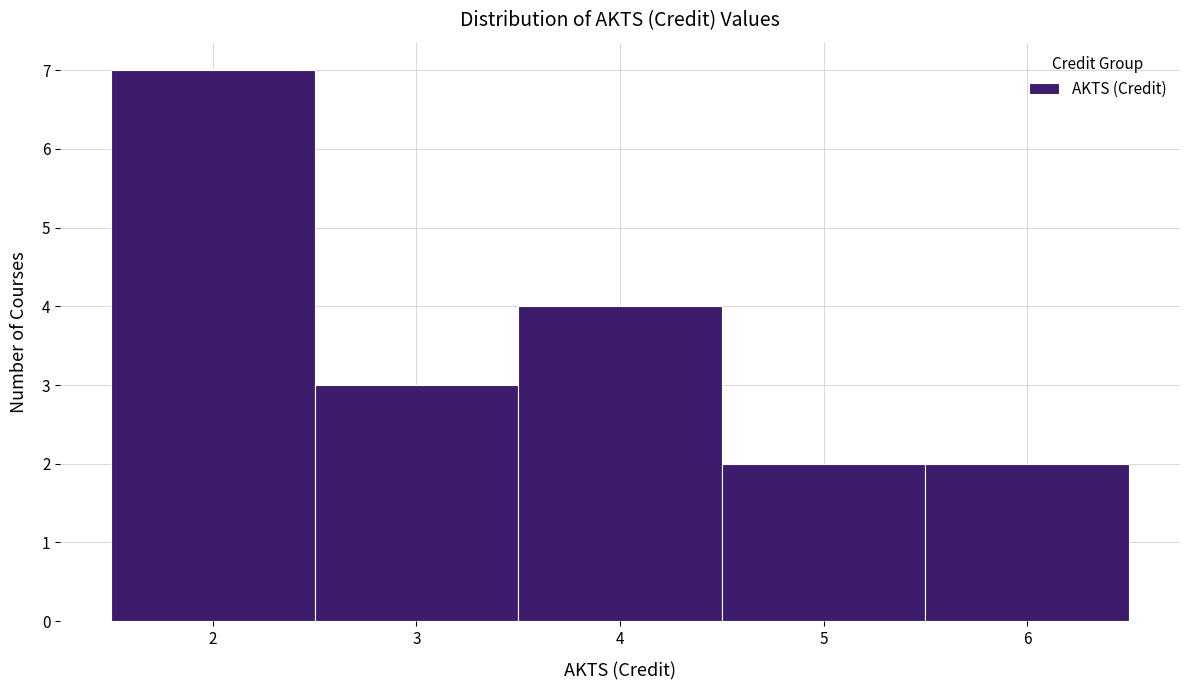

Which range on the x-axis has the tallest bar?

1.5 to 2.5